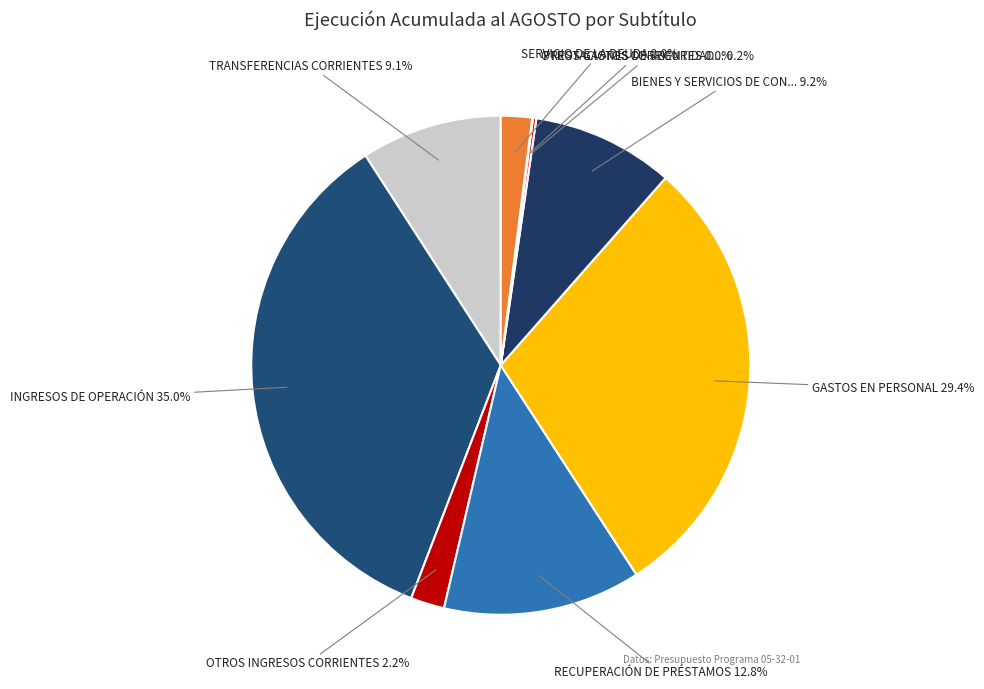

Which slice is the smallest?

OTROS GASTOS CORRIENTES